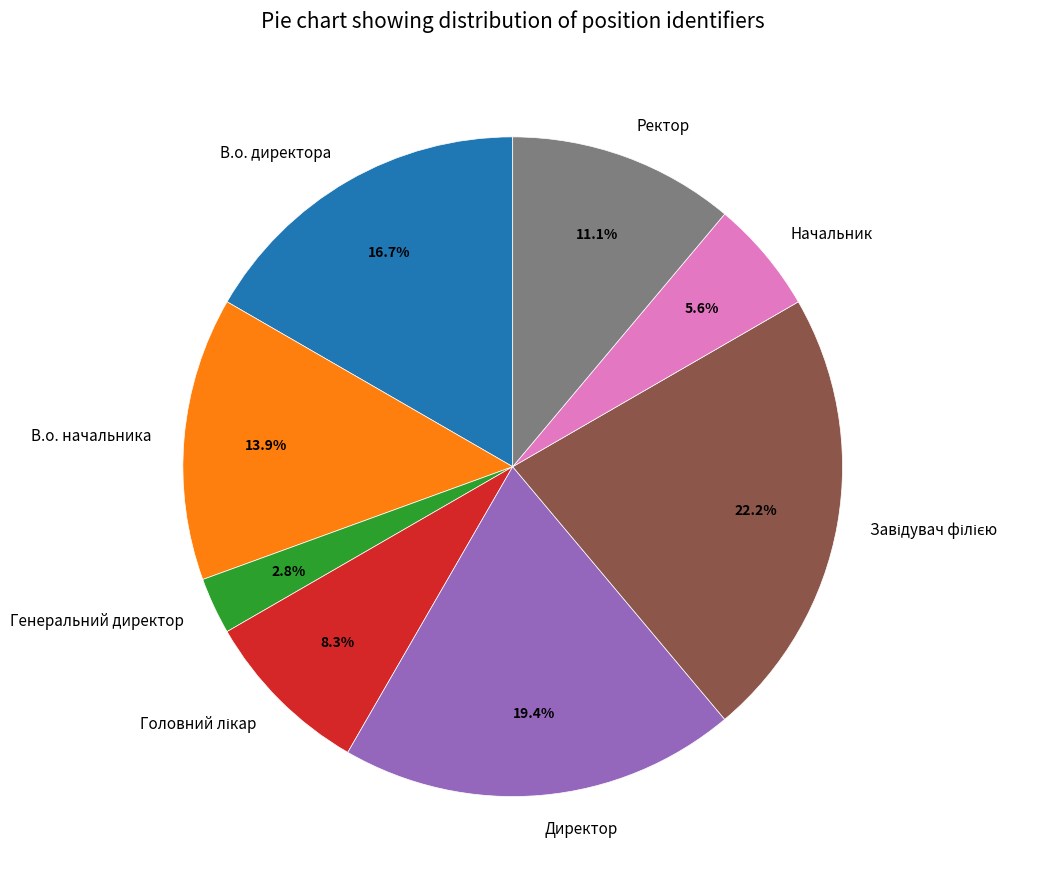

Which has a higher value, Директор or Ректор?

Директор